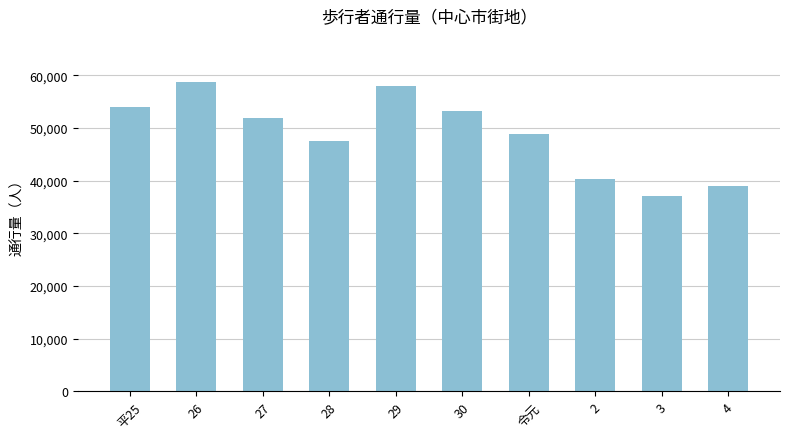

Reading right to left, extract all data points from this chart.

4=38917	3=37158	2=40244	令元=48900	30=53231	29=57939	28=47511	27=51956	26=58682	平25=54032